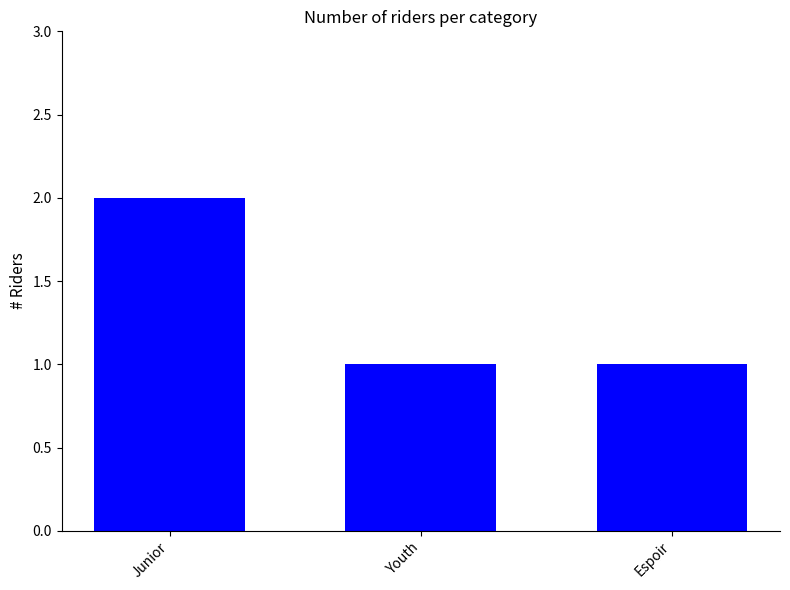

What value does the data have at Youth?

1